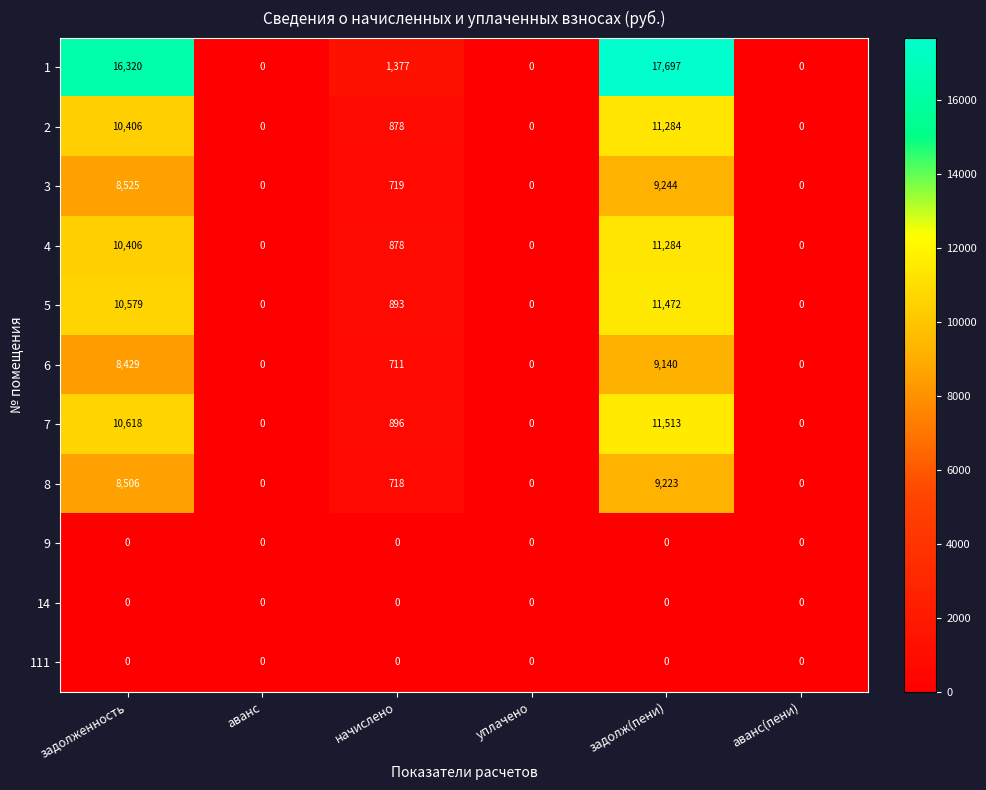

What is the difference between the 5 values at задолженность and аванс(пени)?

10579